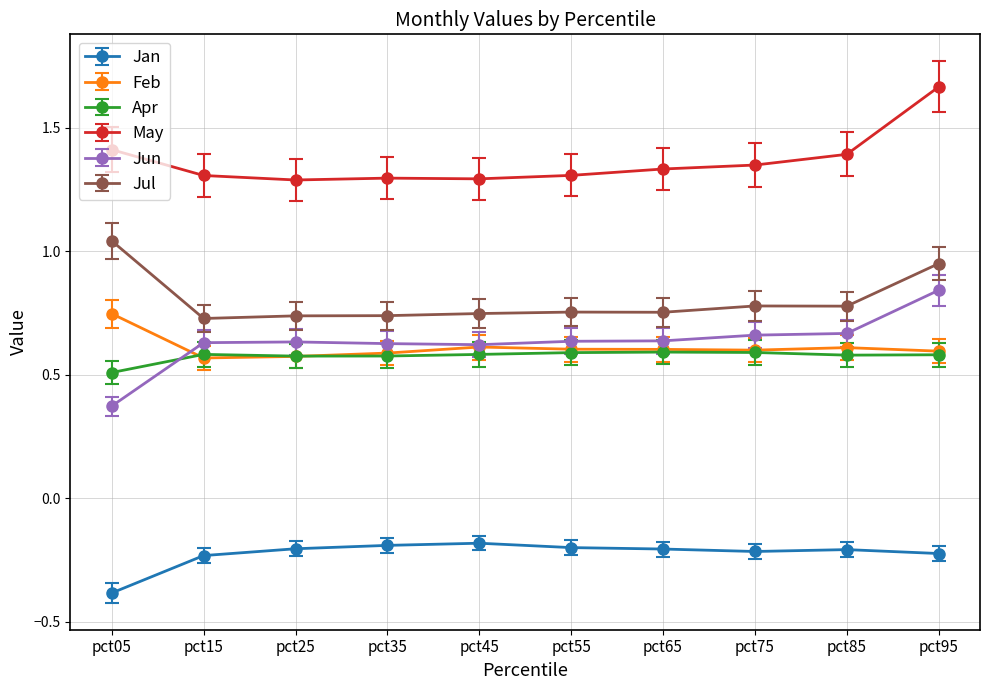

True or false: Jan and Jul cross at least once.

False